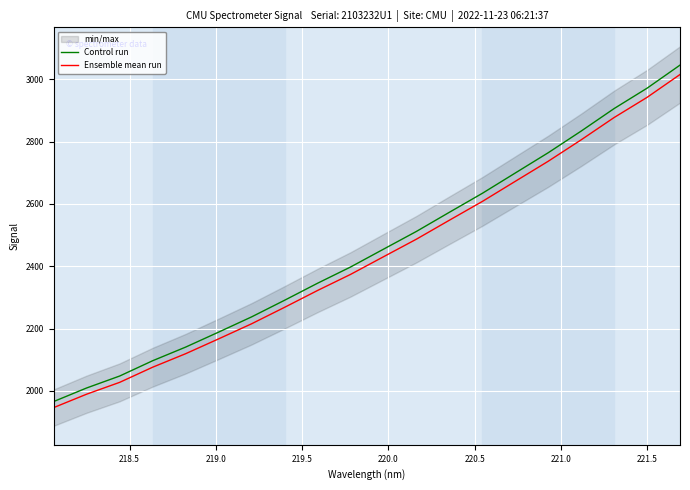

What is the value of the Control run point at the 4th from the left?

2097.0